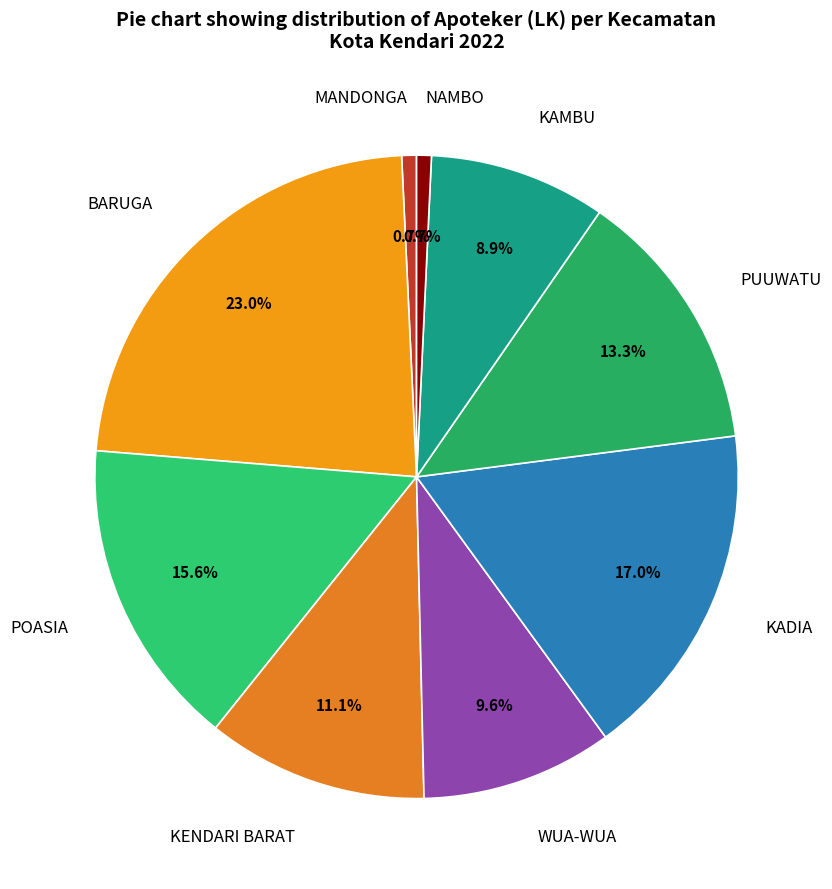

What is the largest slice in the pie chart?

BARUGA